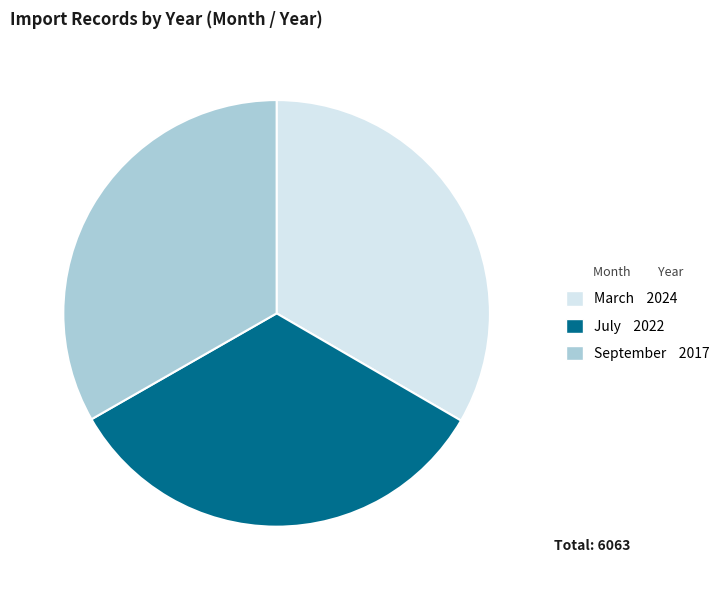

How many segments does this pie chart have?

3